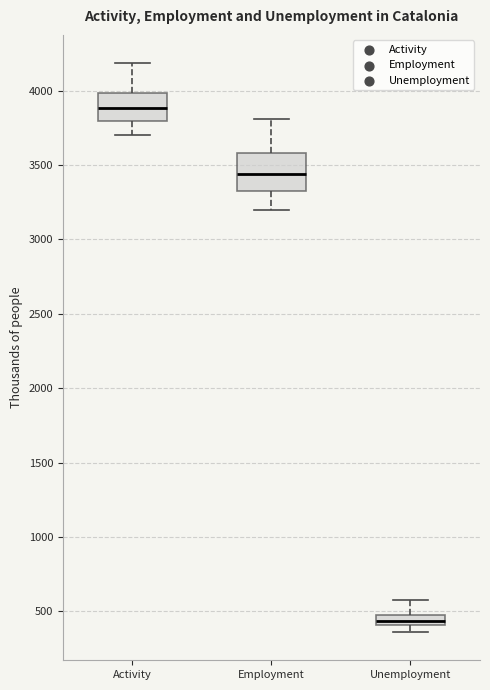

Which box has the highest median line?

Activity